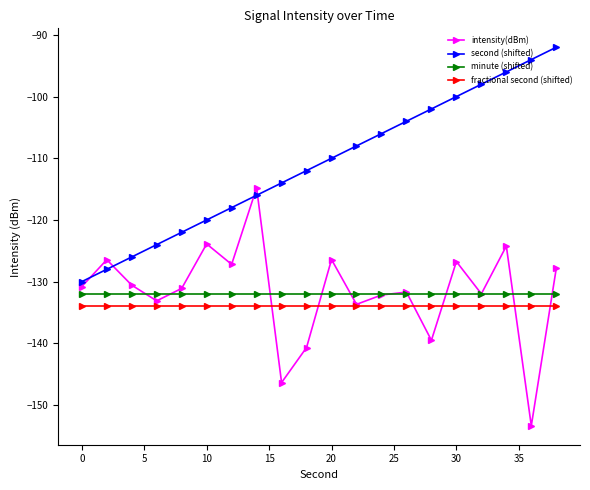

In intensity(dBm), how many points are lower than both neighbors (excluding endpoints)?

7